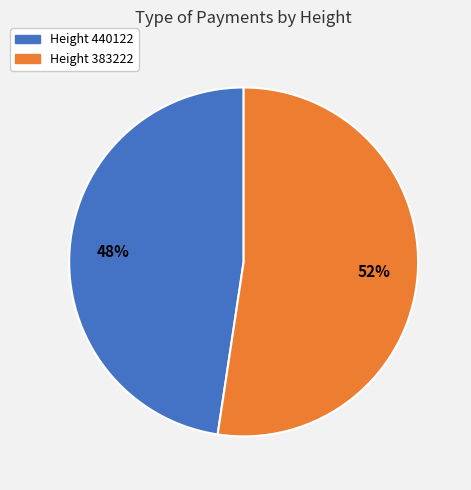

To the nearest percent, what is the average slice percentage?

50%